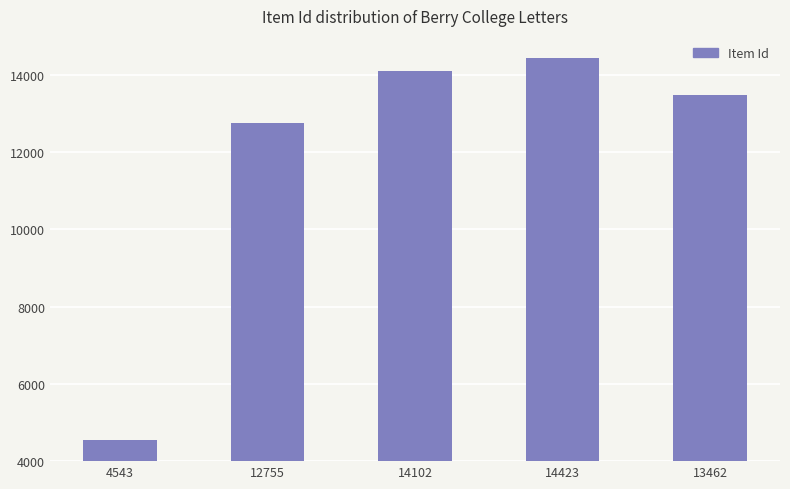

Reading left to right, transcribe all the data shown in this chart.

4543	12755	14102	14423	13462